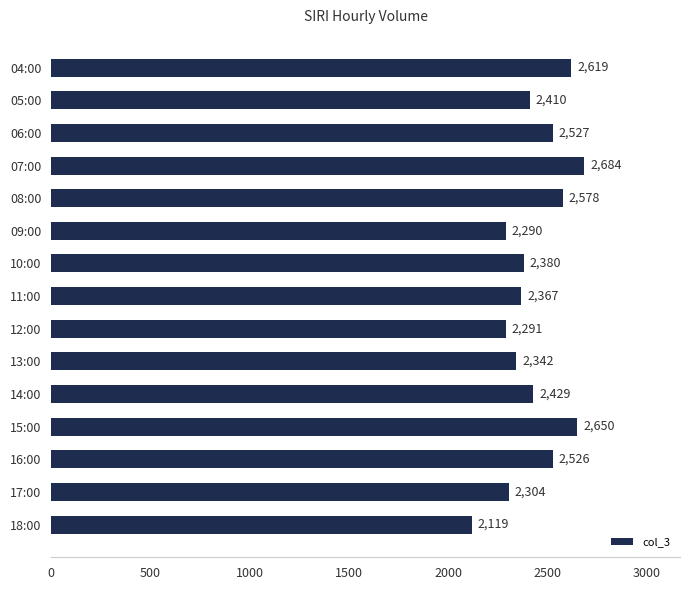

What is the value of the 15th bar from the top?

2119